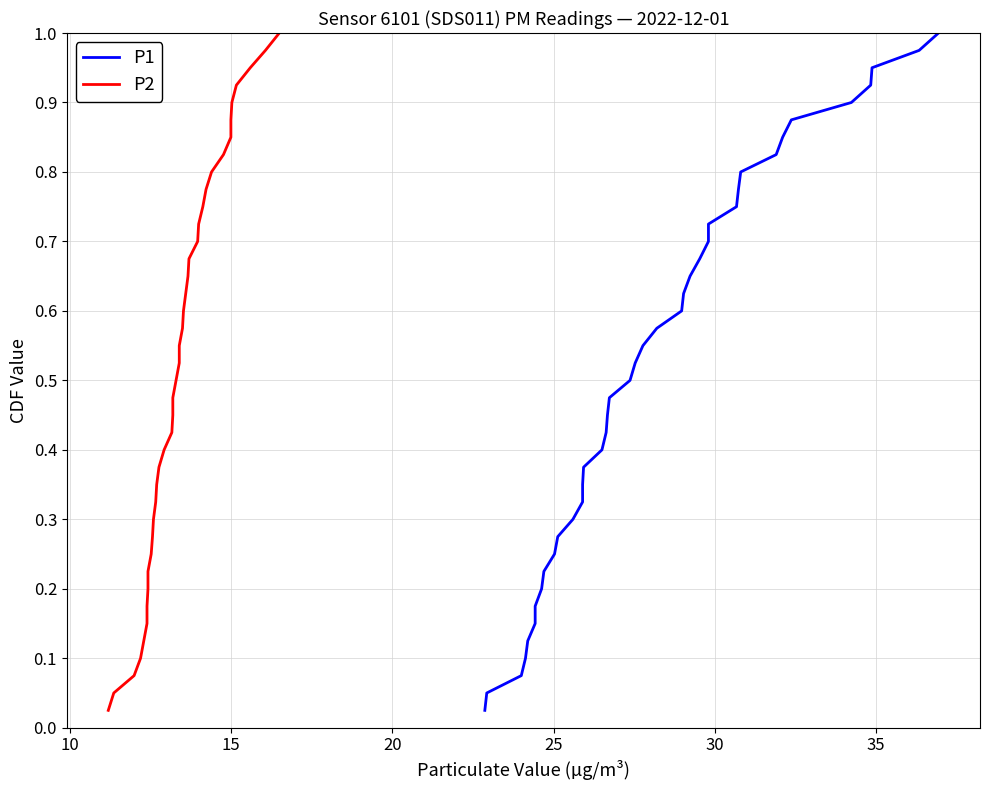

True or false: P2 has more than 0 points higher than both neighbors.

False